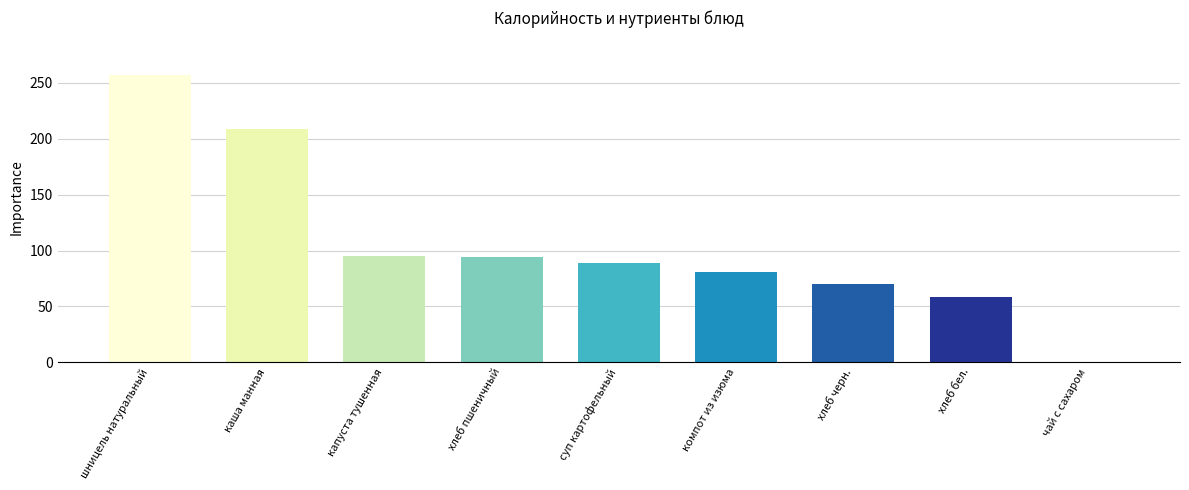

What is the average value?

106.0